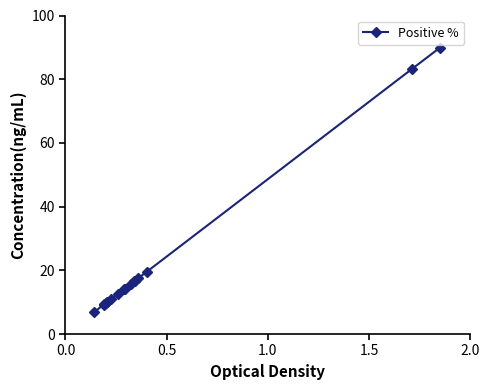

What is the value of the 3rd point from the left?

9.3